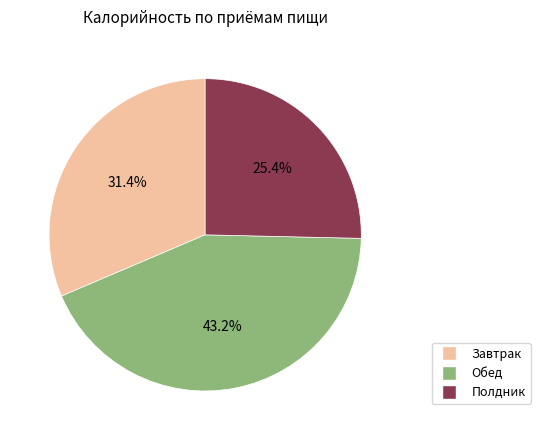

What is the ratio of the value at Завтрак to the value at Обед?

0.7